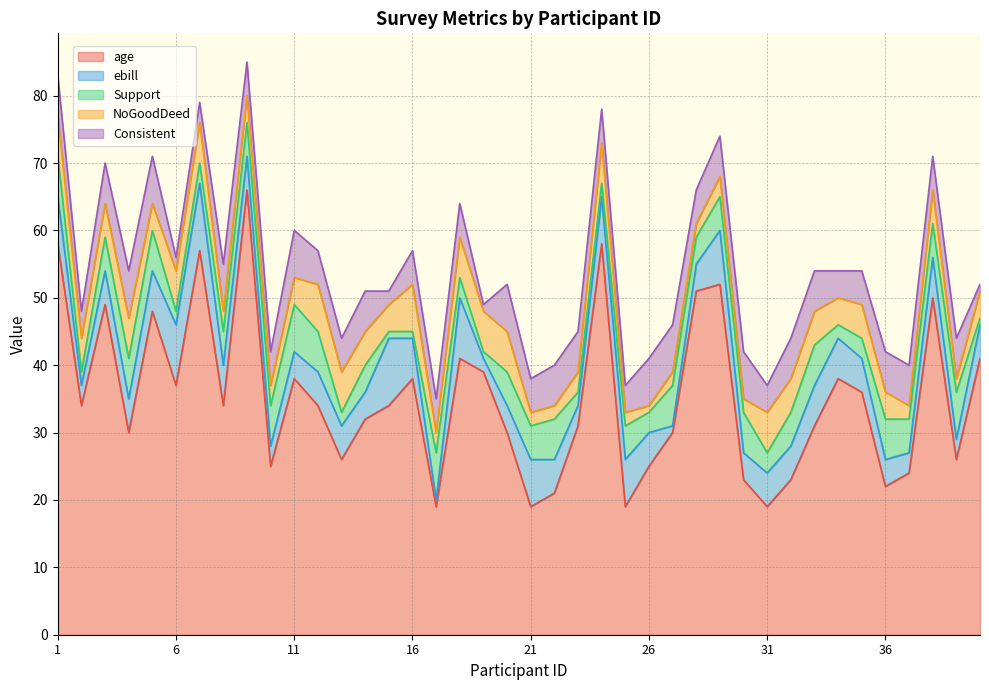

What is the difference between the highest and lowest values at 19?

38